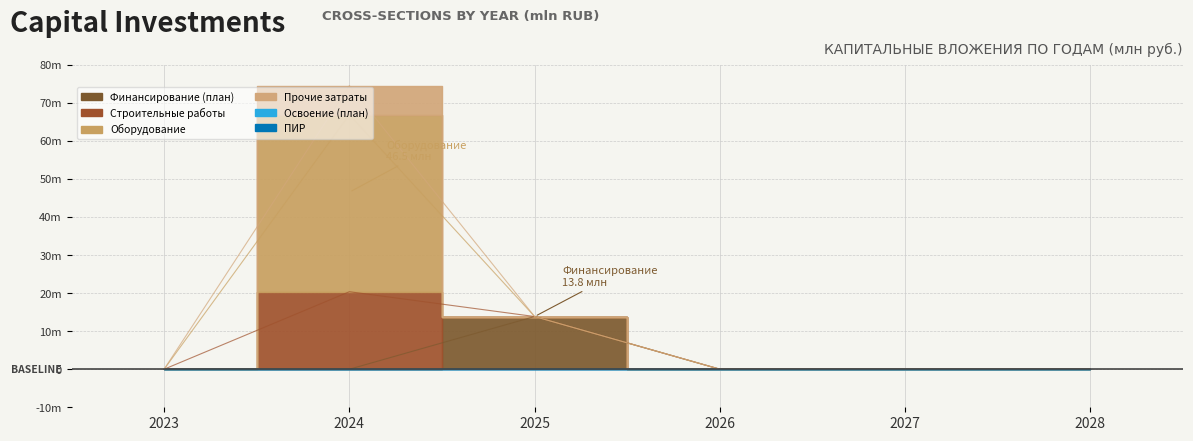

Which series has the largest total across all categories?

Оборудование